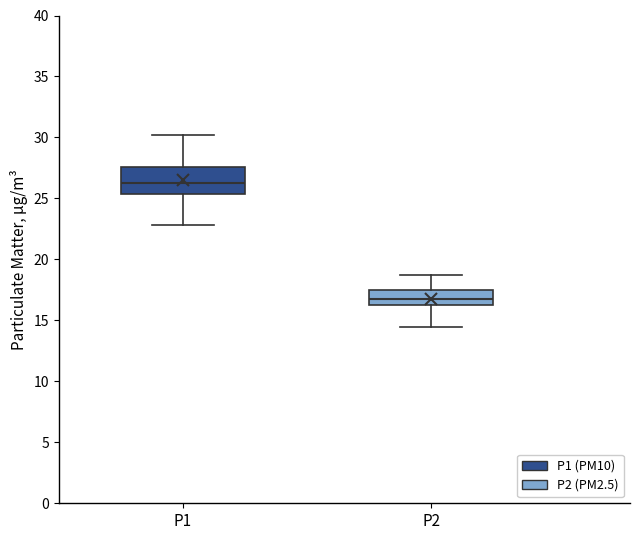

Reading left to right, transcribe this box plot: for each box, give where its median line is, the range the box spans, and where its two whiskers end, as read against the y-axis. The values are not printed on the chart, so give them approximately, as read against the axis.

P1: median 26.0, box 25.5 to 27.5, whiskers 23.0 to 30.0
P2: median 16.5, box 16.0 to 17.5, whiskers 14.5 to 18.5